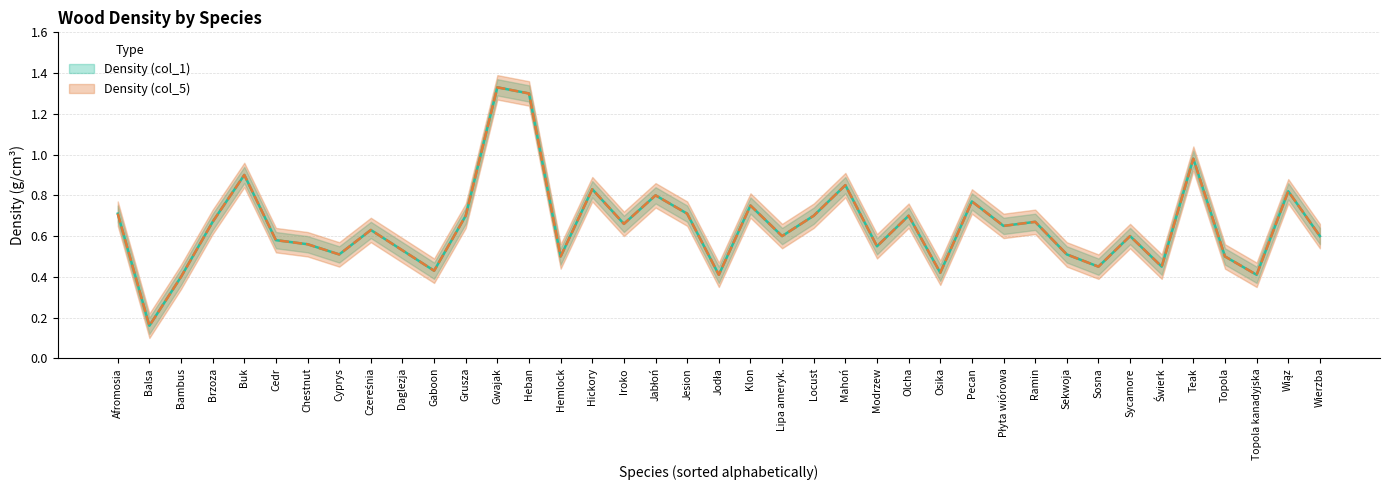

At which category does Density (col_1) reach its first local valley?

Balsa